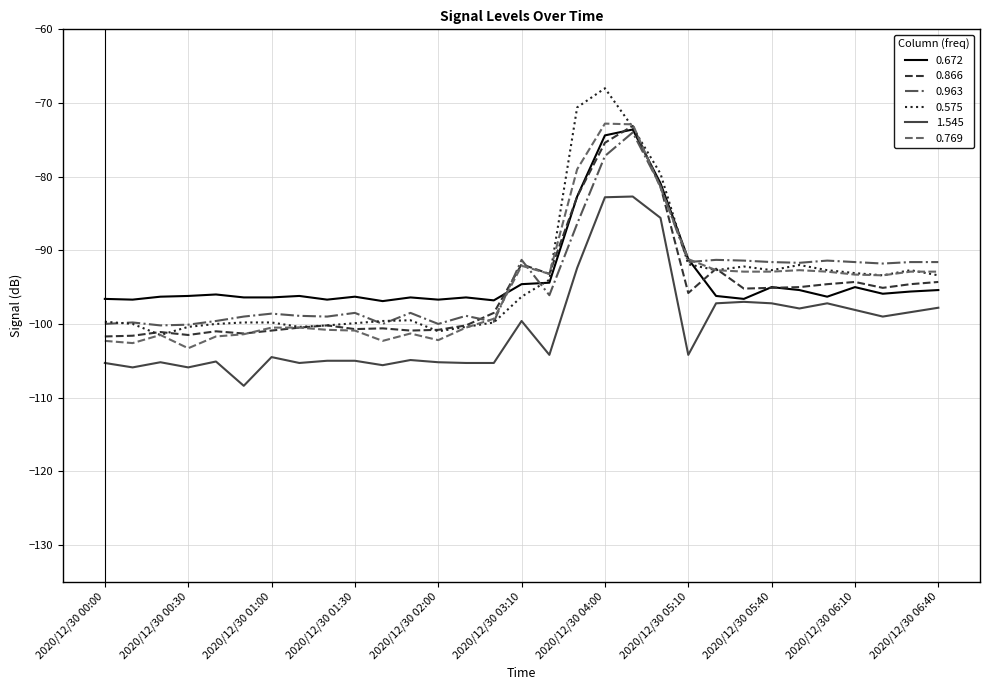

What is the minimum value shown in the chart?

-108.4